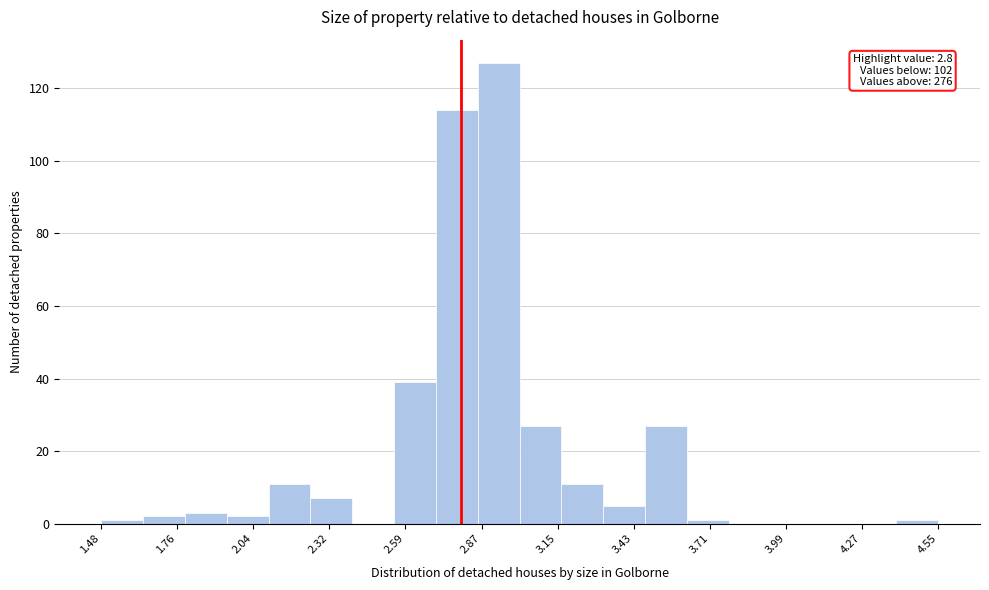

Read against the x-axis, roughly where is the centre of the tallest bar?

2.95